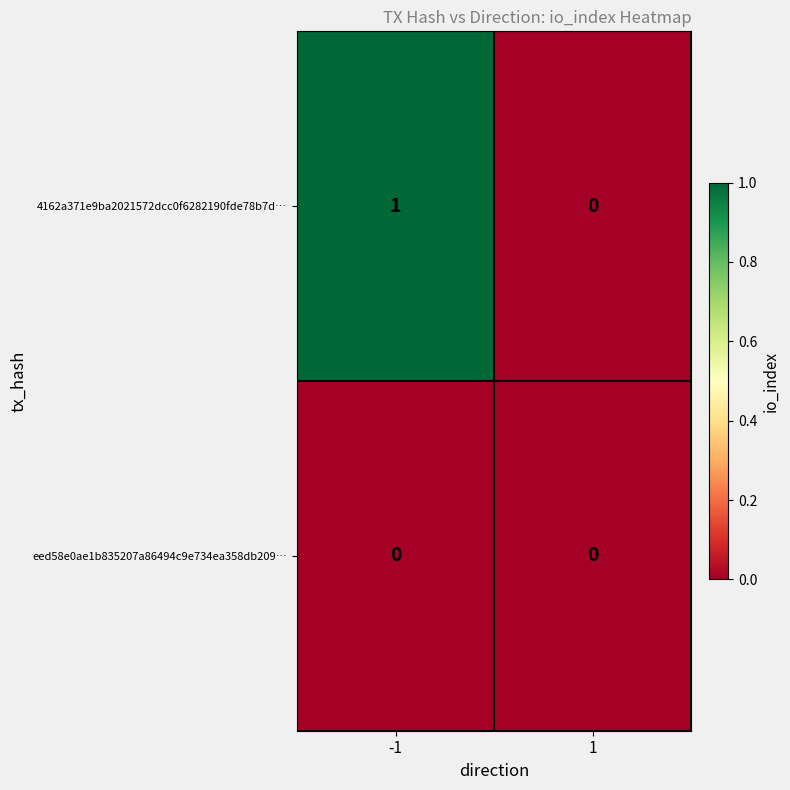

Reading right to left, list all the values displayed in this chart.

4162a371e9ba2021572dcc0f6282190fde78b7d…: 0	1
eed58e0ae1b835207a86494c9e734ea358db209…: 0	0